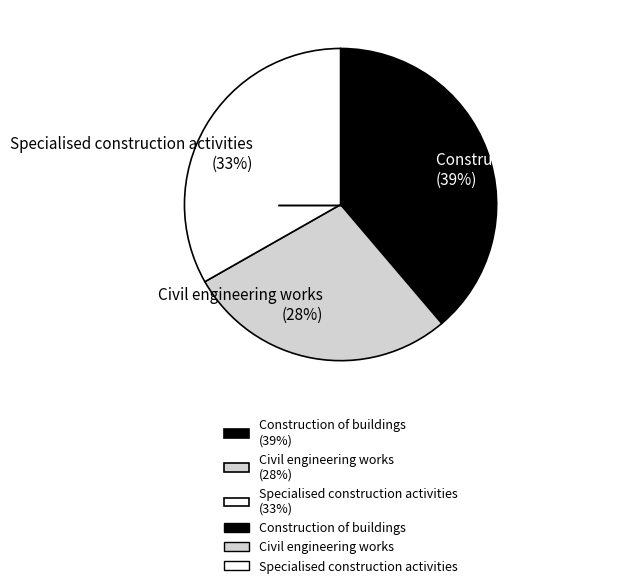

How many slices are in this pie chart?

3